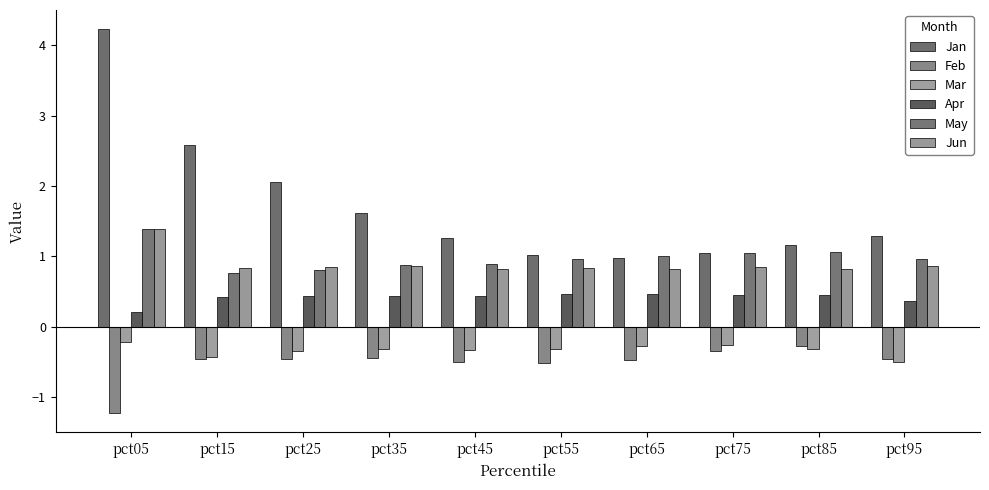

What is the value of the Jan bar at the 2nd from the left?

2.6